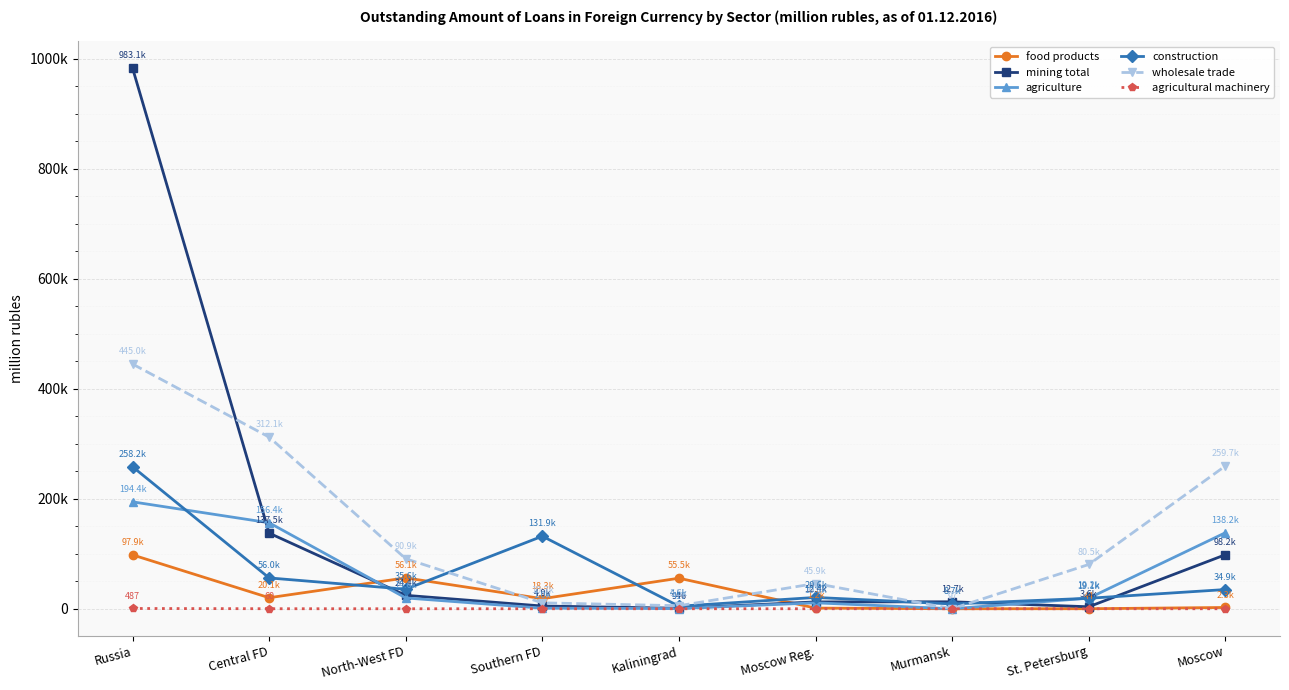

Does the chart have visible grid lines?

Yes